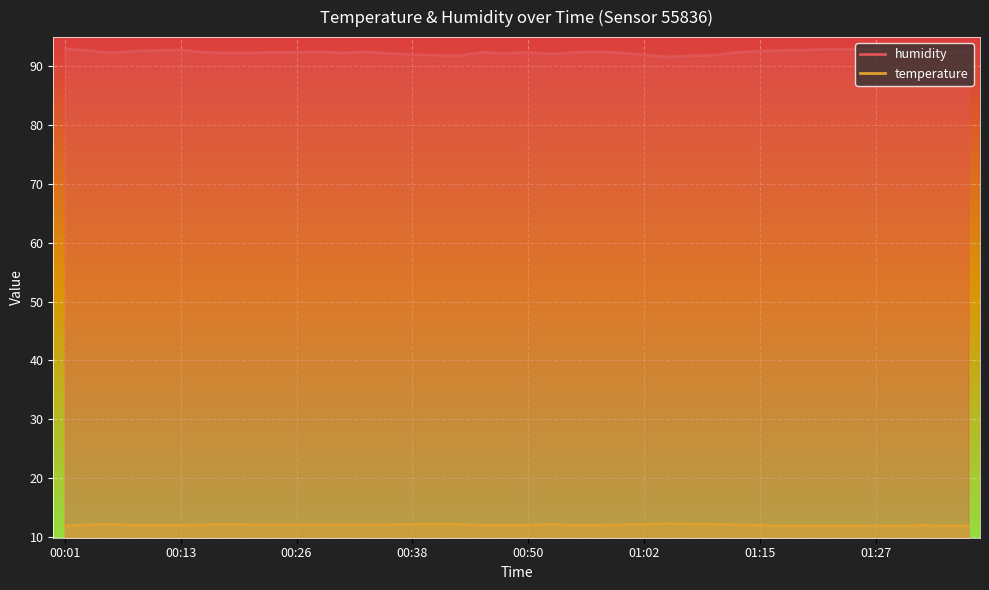

At which category does temperature reach its first local peak?

00:06